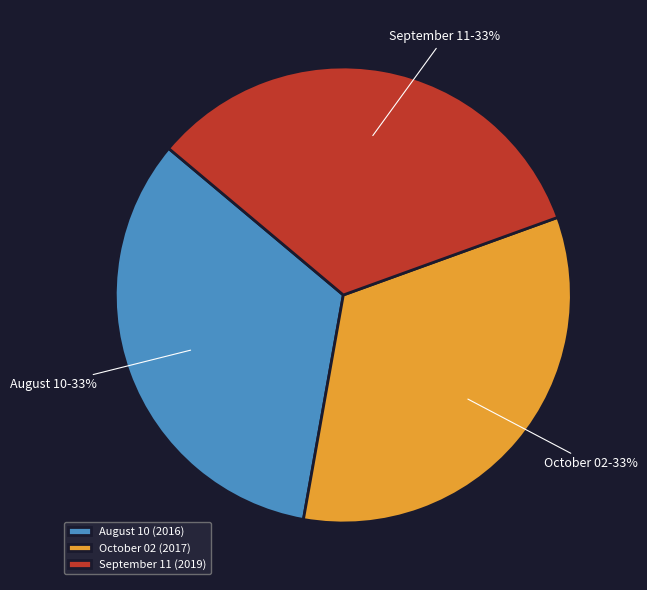

To the nearest percent, what percentage of the pie is September 11?

33%